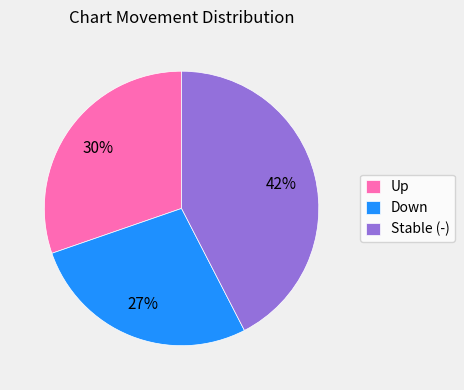

Is it true that Stable (-) is 42% of the pie?

True